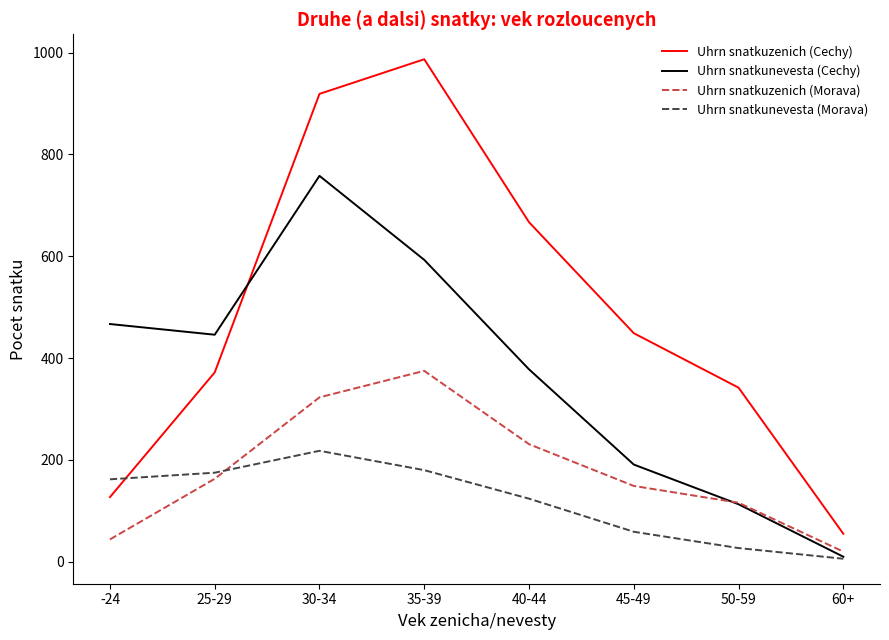

How many lines are shown in the chart?

4